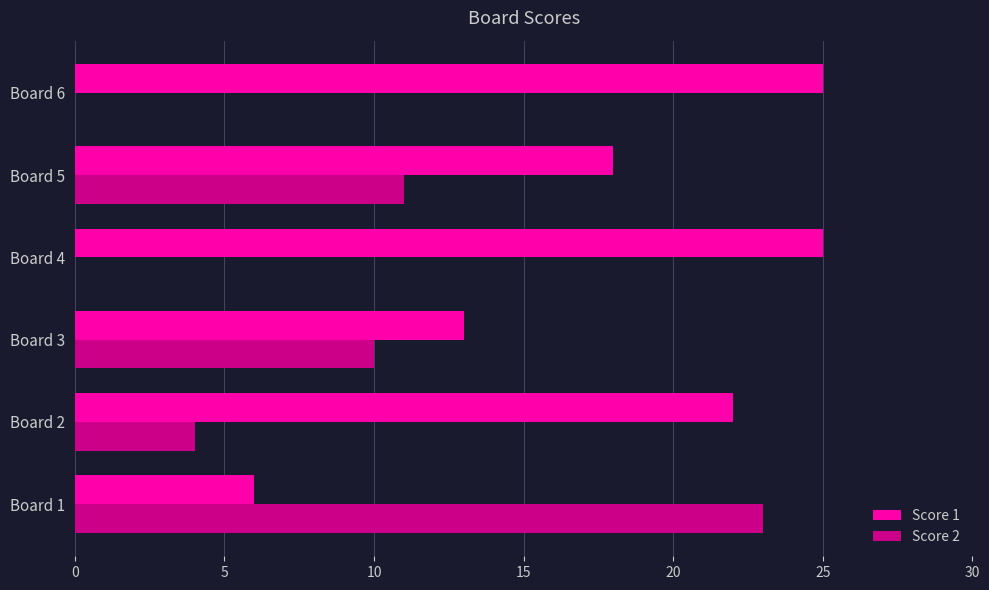

Which series has the largest total across all categories?

Score 1